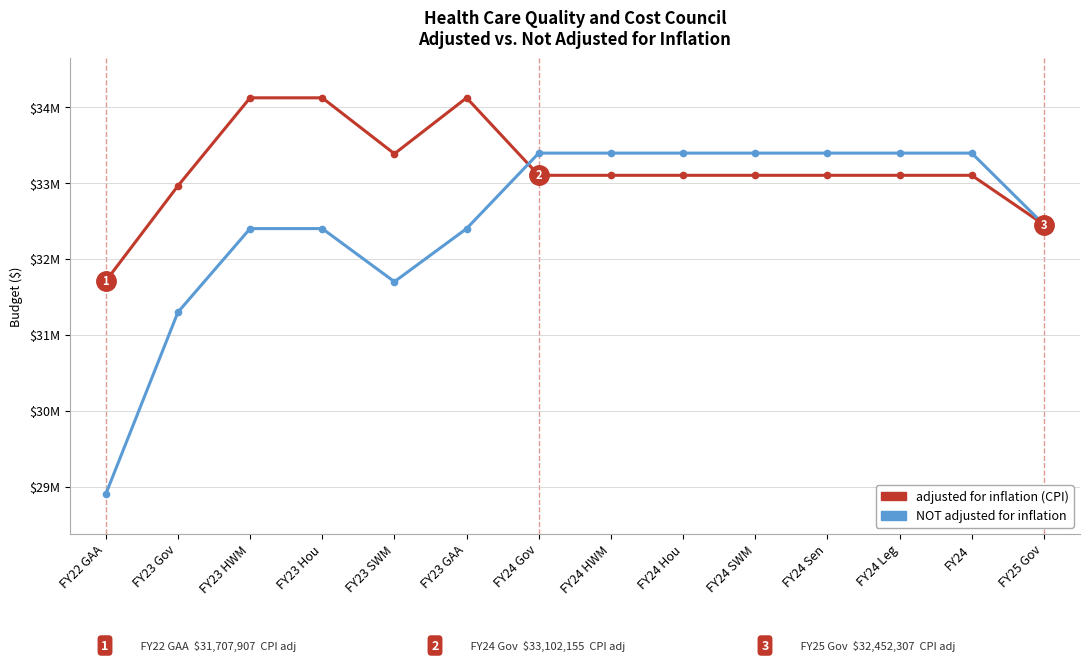

Where do adjusted for inflation (CPI) and NOT adjusted for inflation first cross each other?

FY23 GAA and FY24 Gov